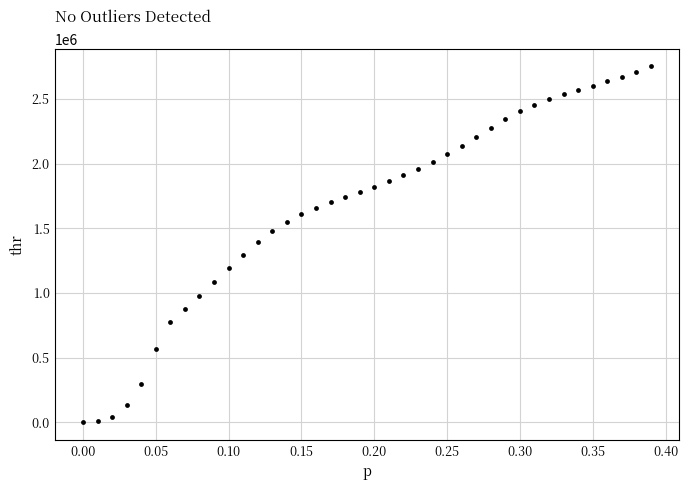

What is the range of X values (max minus min)?

0.4